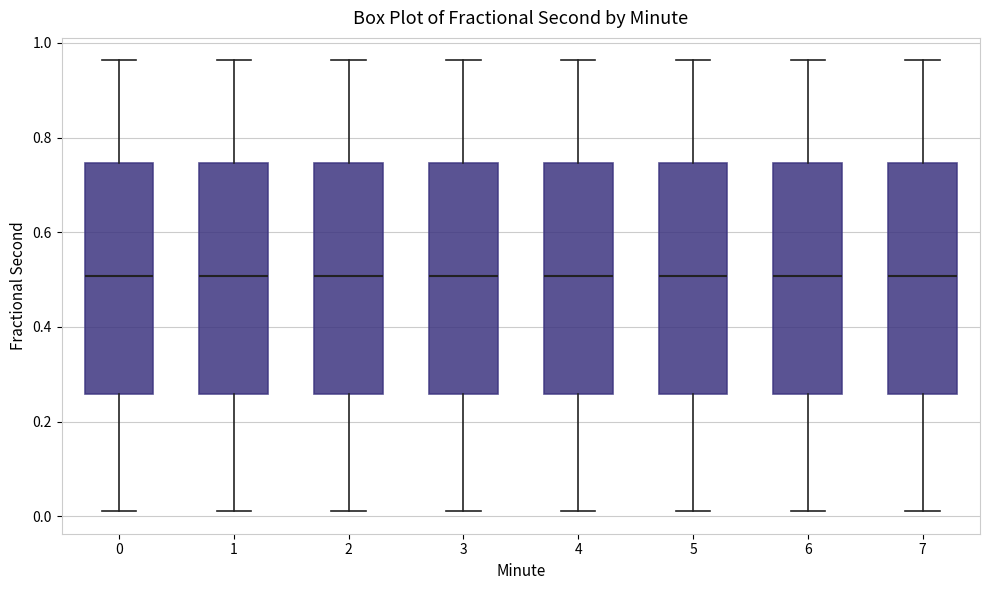

Where is the lower edge of the box at x = 6 on the y-axis? The values are not printed on the chart, so give them approximately, as read against the axis.

0.26